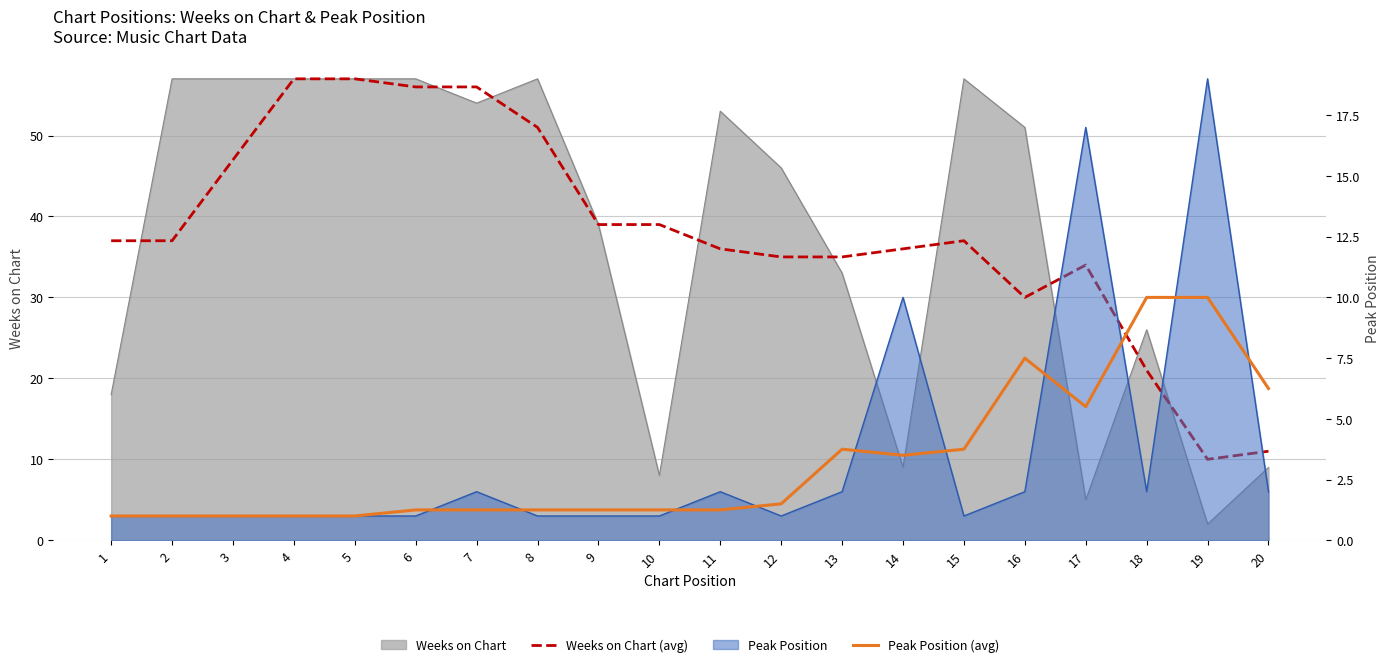

True or false: Peak Position (avg) and Weeks on Chart (avg) cross at least once.

False